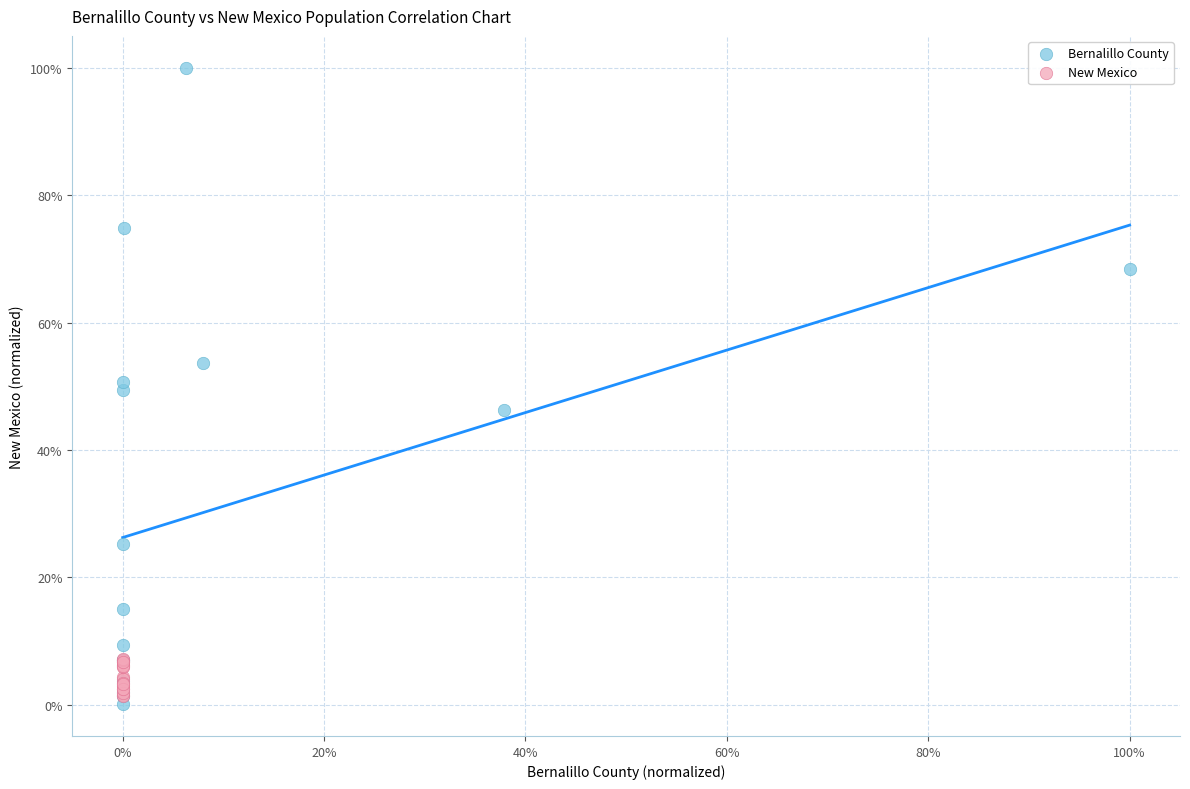

What are all the series names shown in the legend?

Bernalillo County, New Mexico